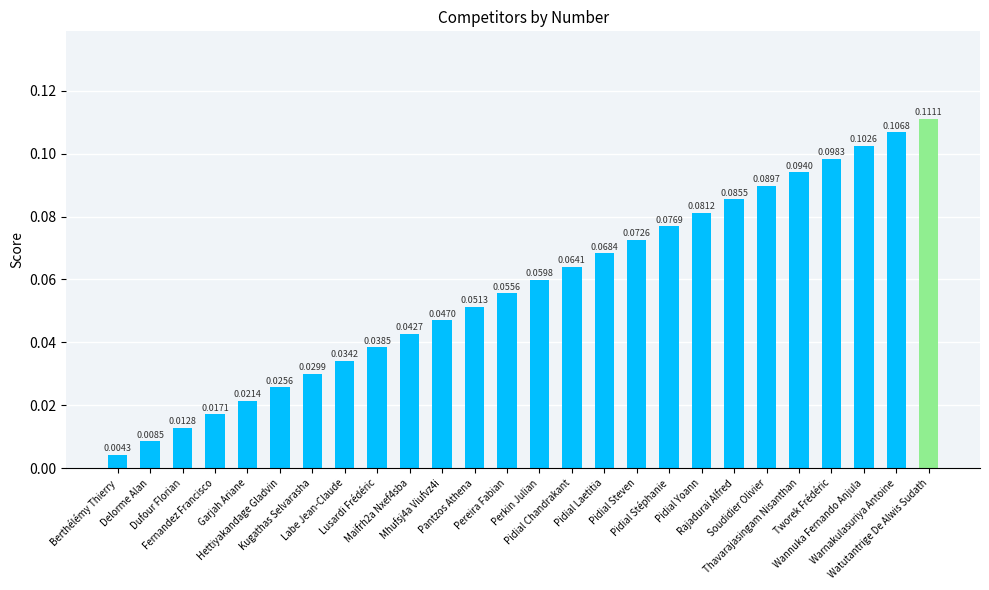

Are the bars horizontal?

No